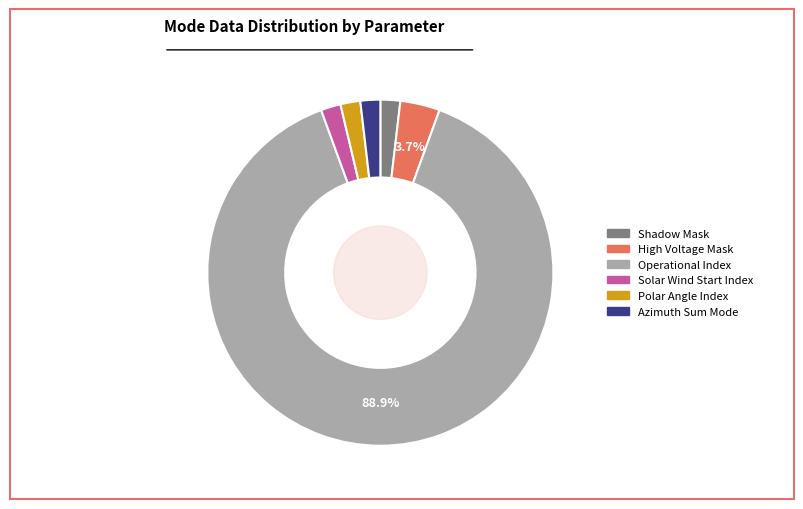

What portion of the pie excludes High Voltage Mask?

96.3%